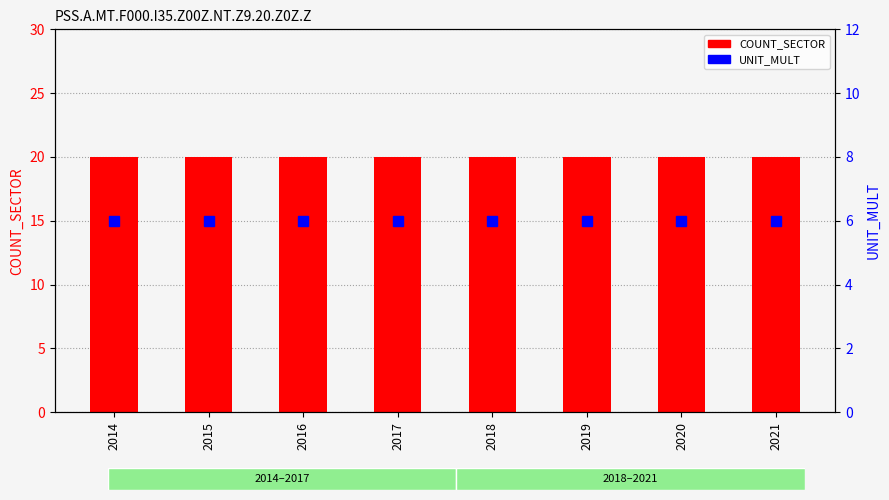

The value of UNIT_MULT at 2018 is 4. True or false?

False